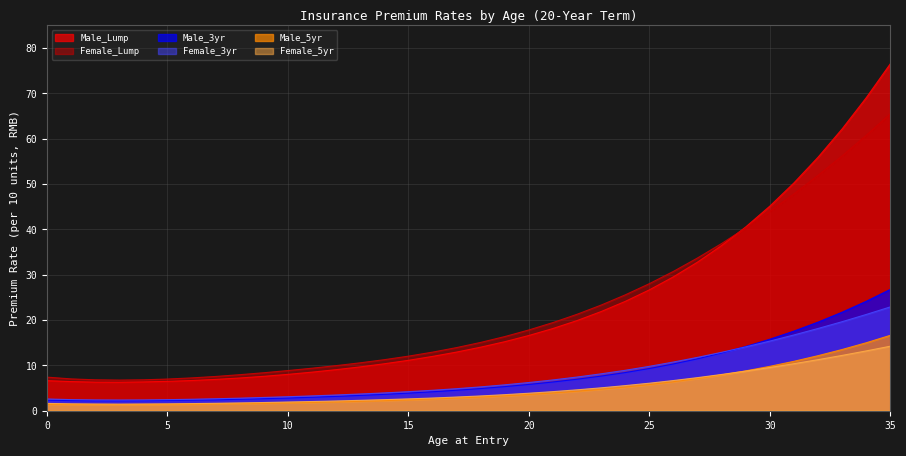

At how many categories does at least one series exceed 28?

11